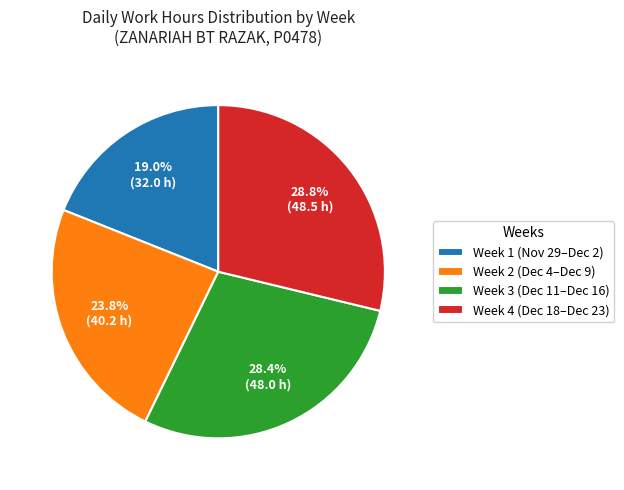

To the nearest percent, what is the average slice percentage?

25%